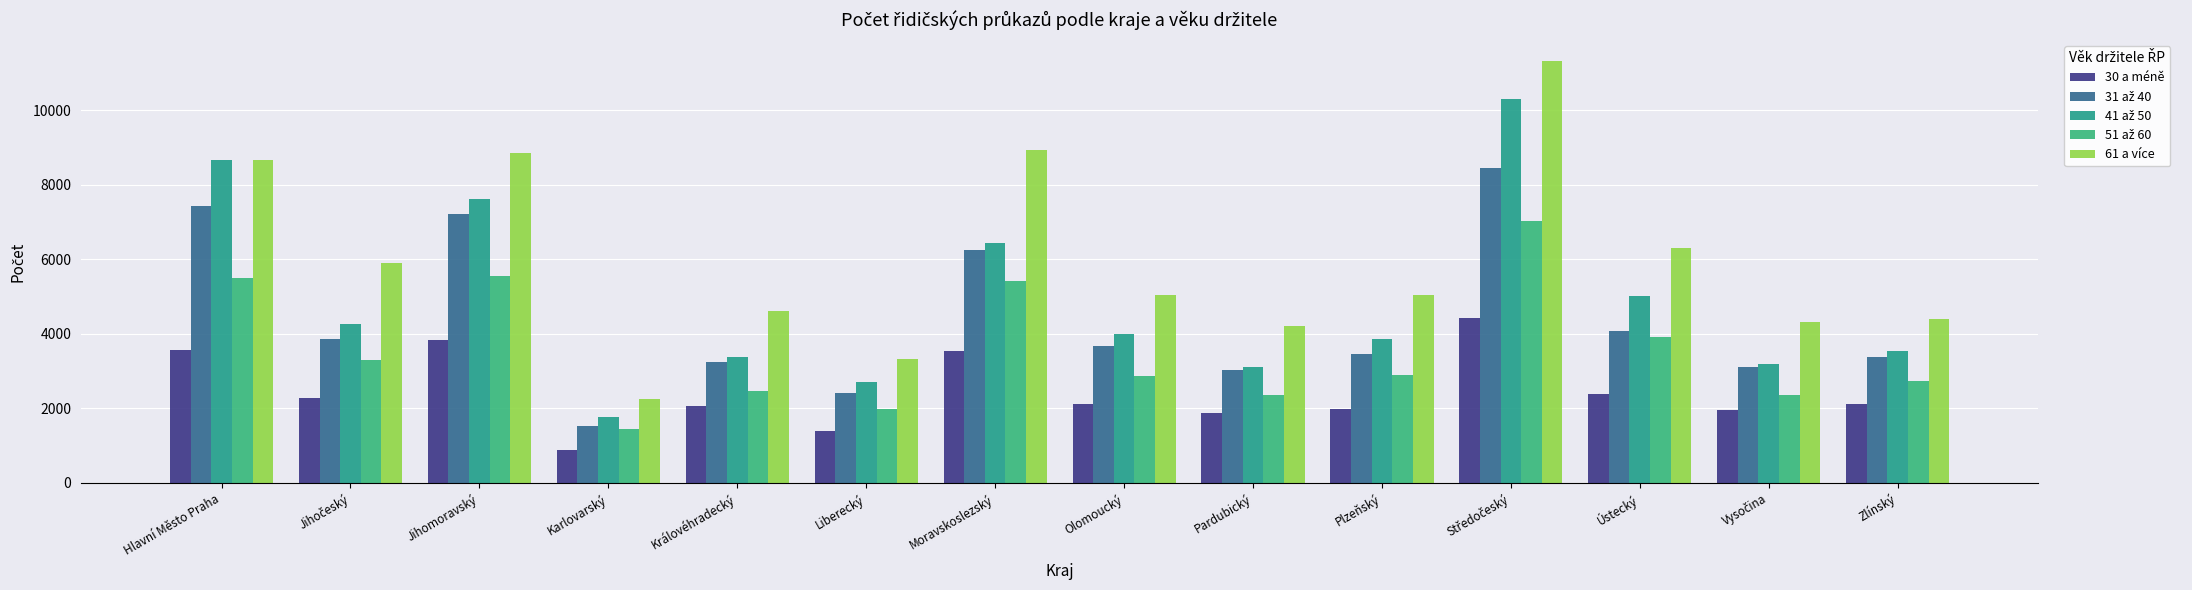

What position from the left is Vysočina?

13